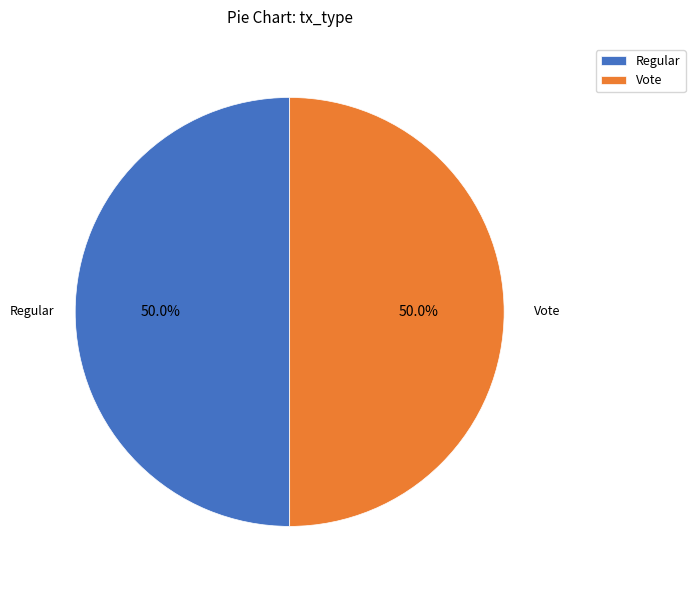

What is the ratio of the value at Vote to the value at Regular?

1.0